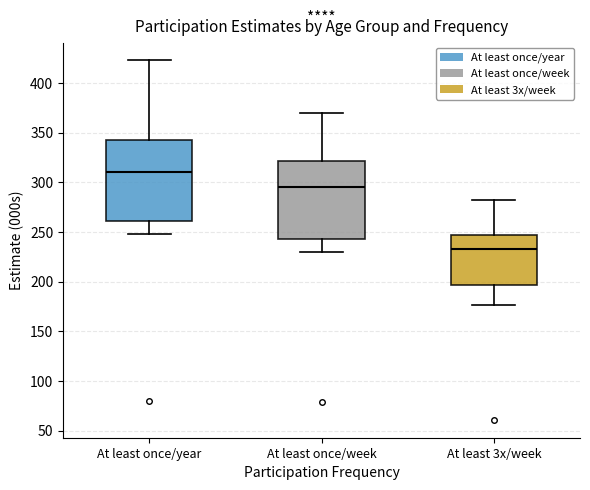

Reading left to right, read every box against the y-axis: the position of its median line, the range the box covers, and the ends of its whiskers. The values are not printed on the chart, so give them approximately, as read against the axis.

At least once/year: median 310, box 260 to 345, whiskers 250 to 425
At least once/week: median 295, box 245 to 320, whiskers 230 to 370
At least 3x/week: median 230, box 195 to 245, whiskers 175 to 280